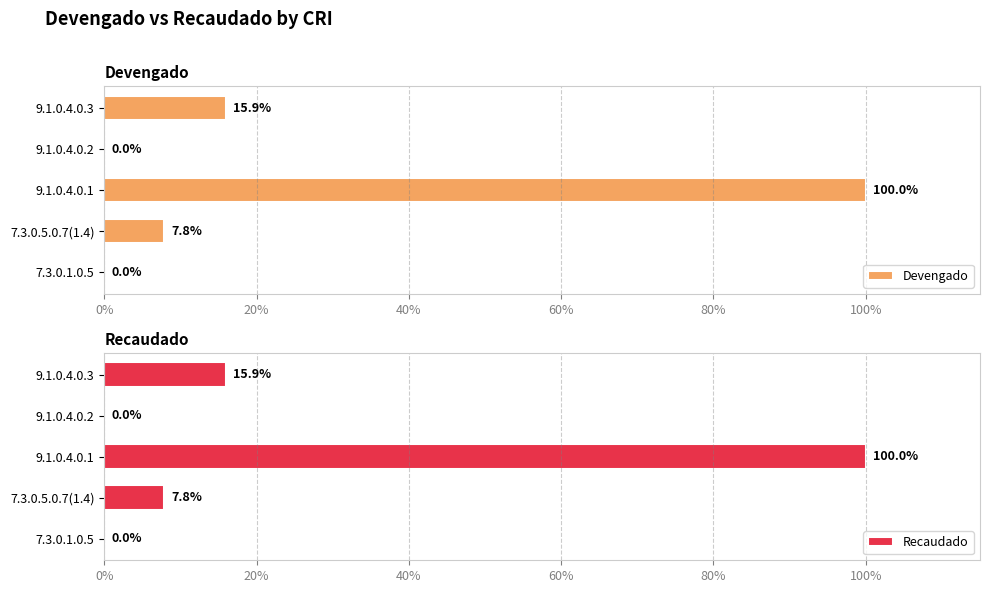

Reading right to left, extract all data points from this chart.

Devengado: 15.9	0.0	100.0	7.8	0.0
Recaudado: 15.9	0.0	100.0	7.8	0.0